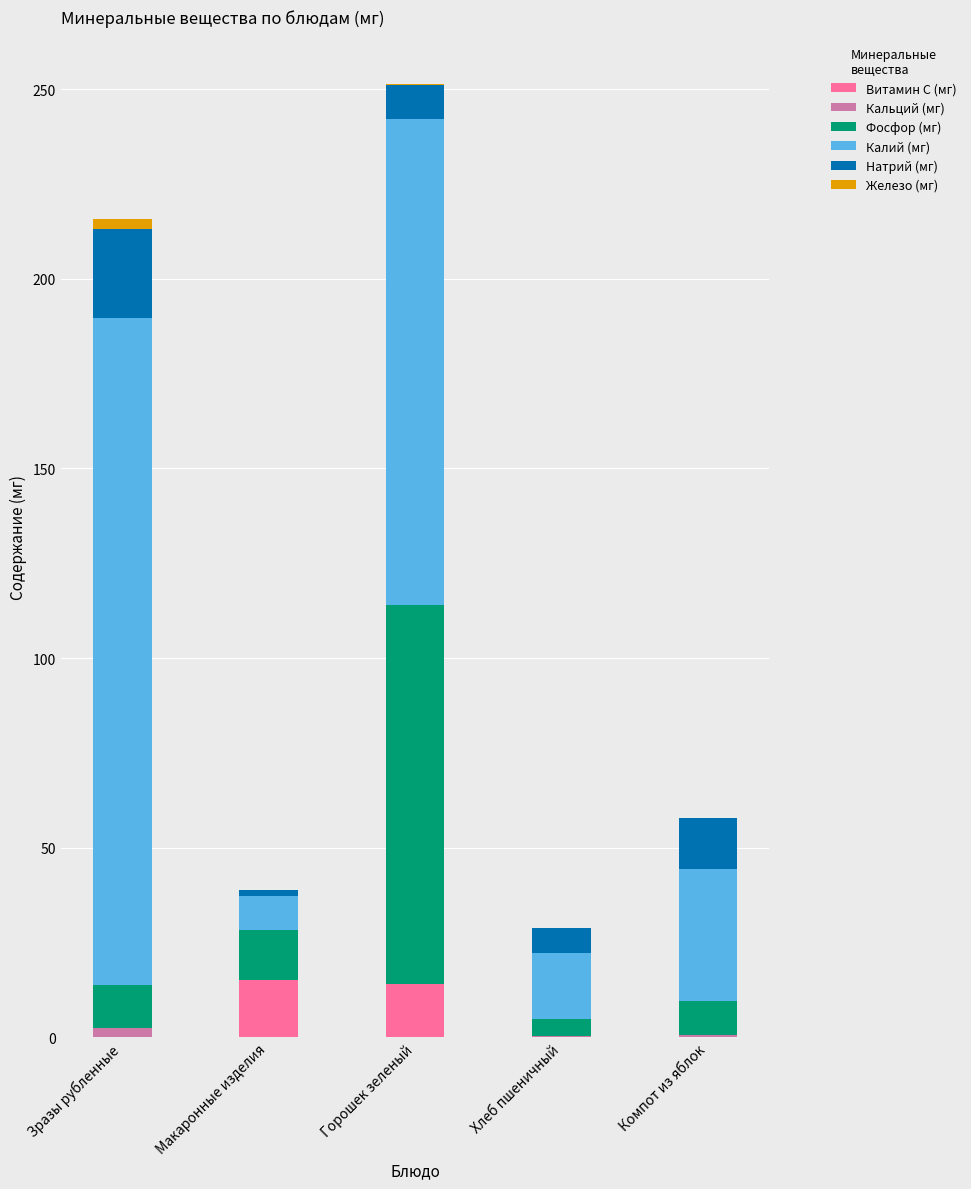

At which category is the sum across all series the highest?

Горошек зеленый